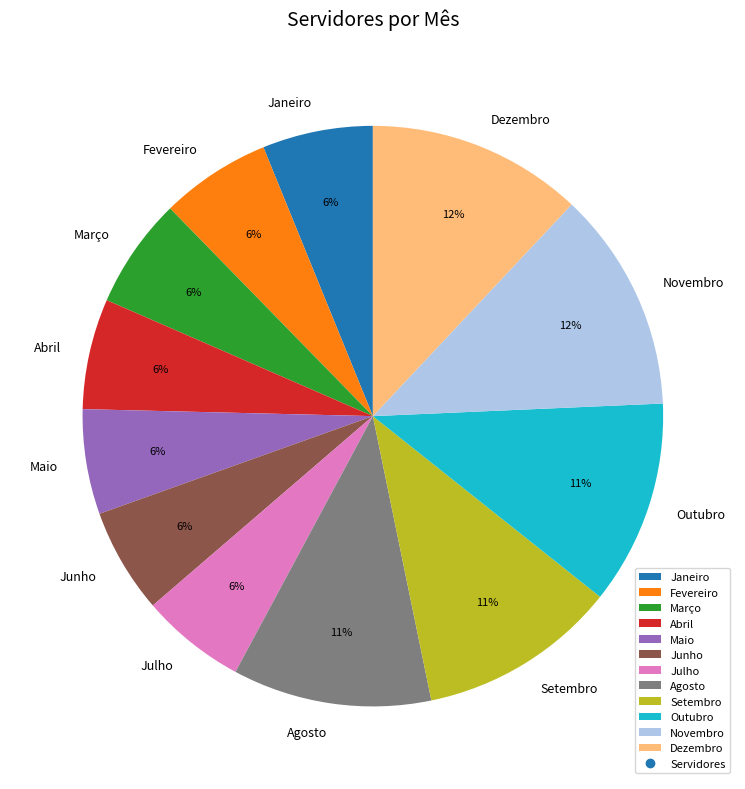

Is there a majority slice in this chart?

No